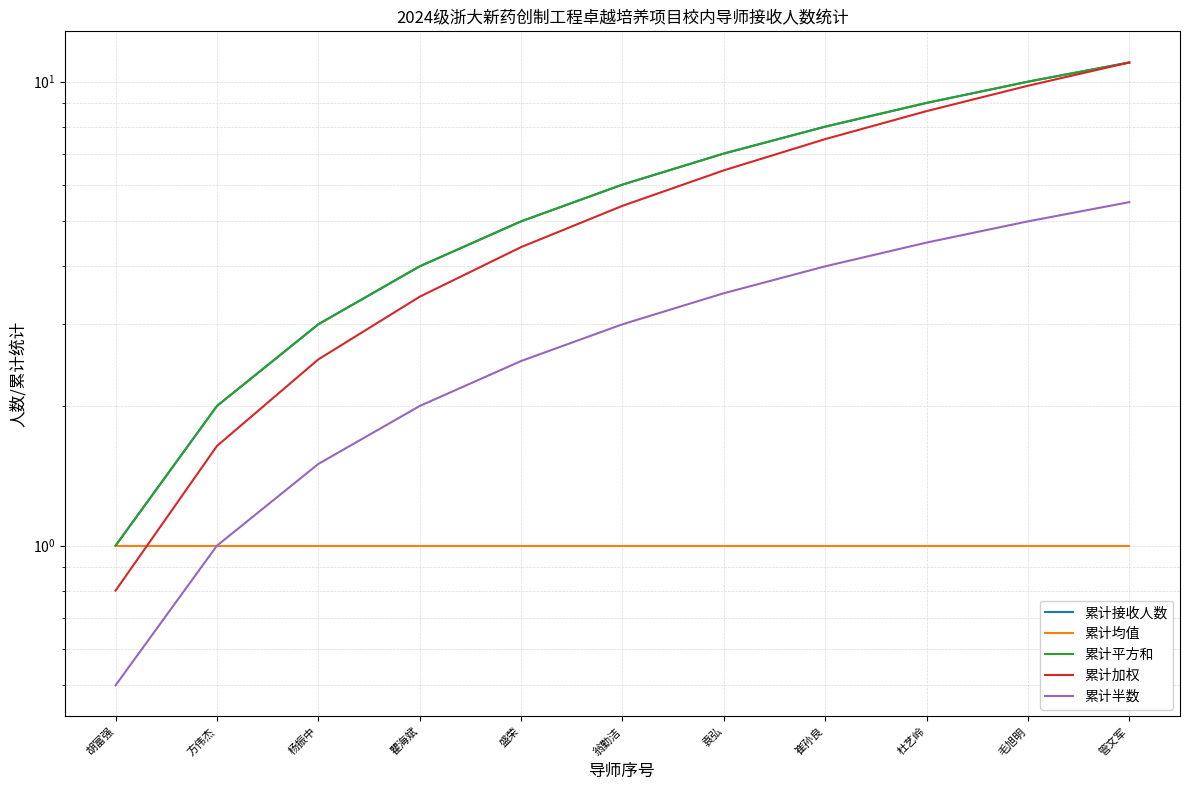

Read the 累计半数 value at 盛荣.

2.5